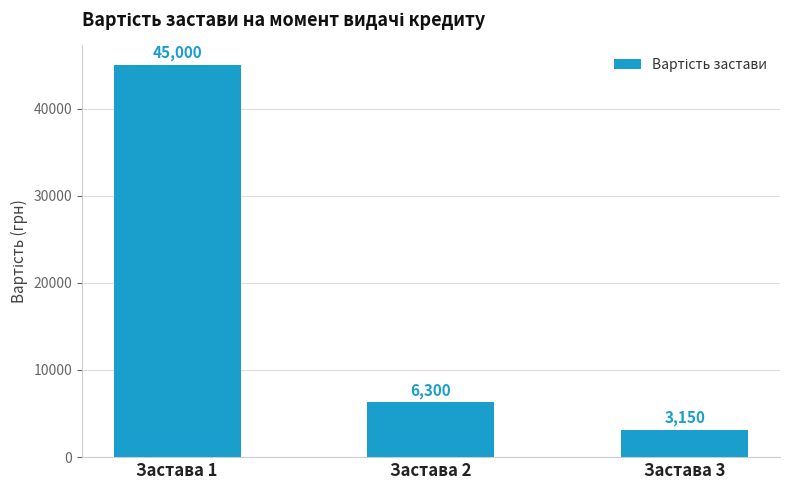

Count the number of categories in the chart.

3